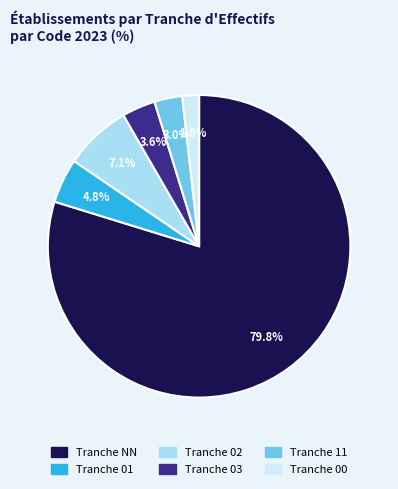

Count the number of slices in the pie.

6